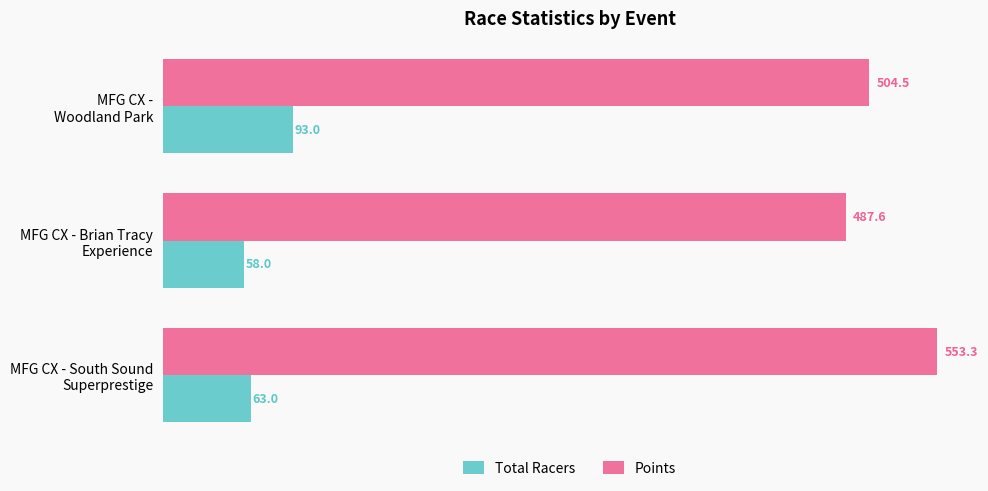

What is the difference between the maximum and minimum values in the Total Racers series?

35.0